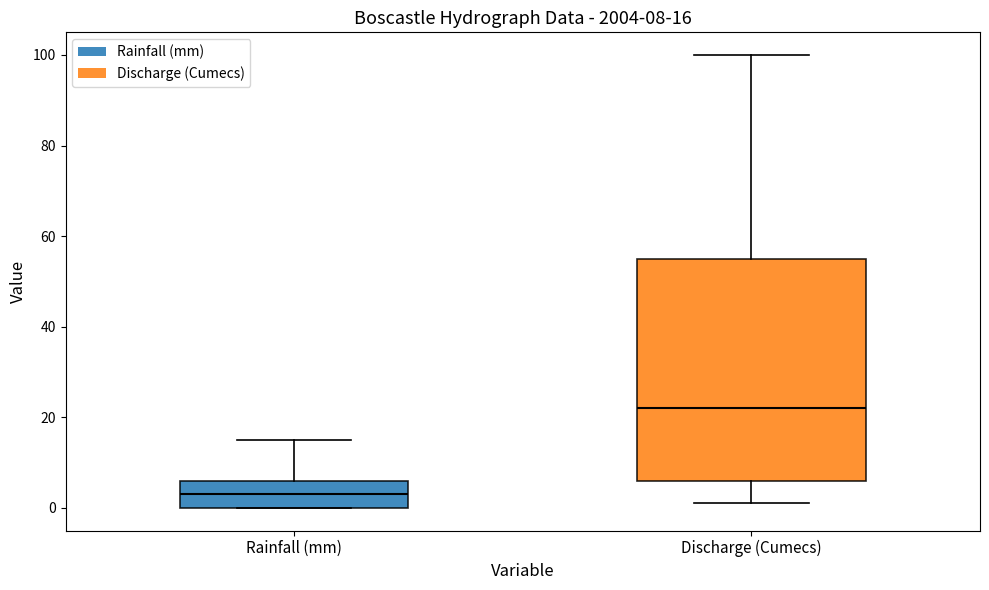

Which box is the tallest, from its lower edge to its upper edge?

Discharge (Cumecs)